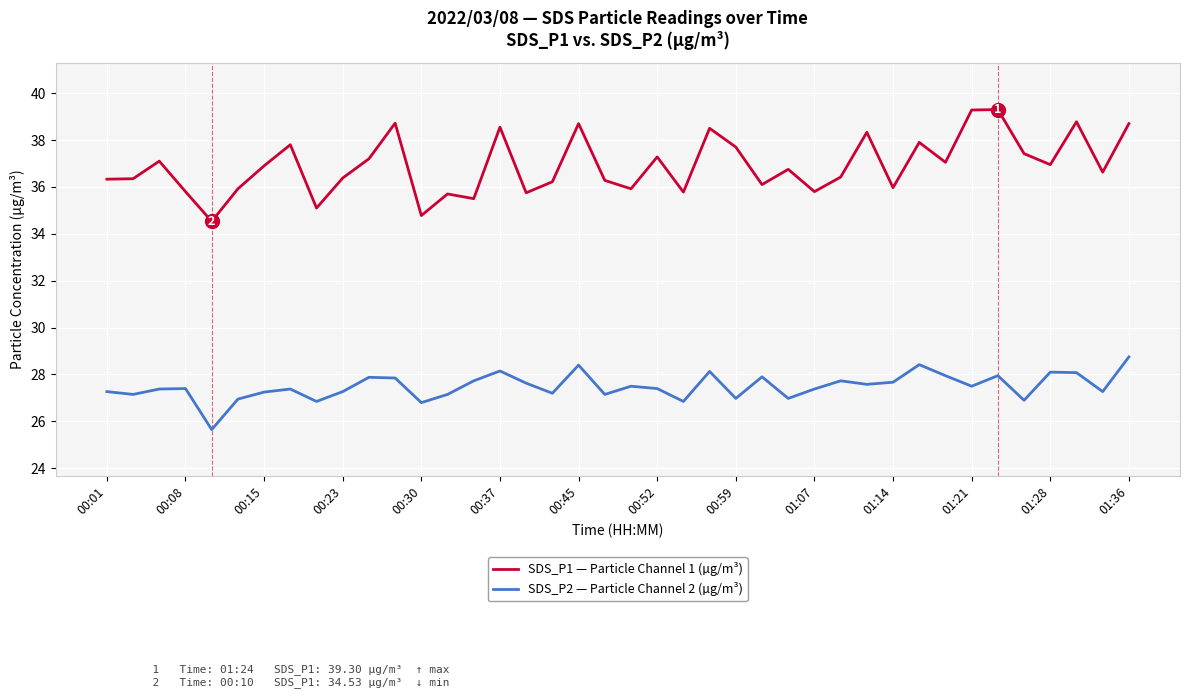

Which series has the largest total across all categories?

SDS_P1 — Particle Channel 1 (µg/m³)